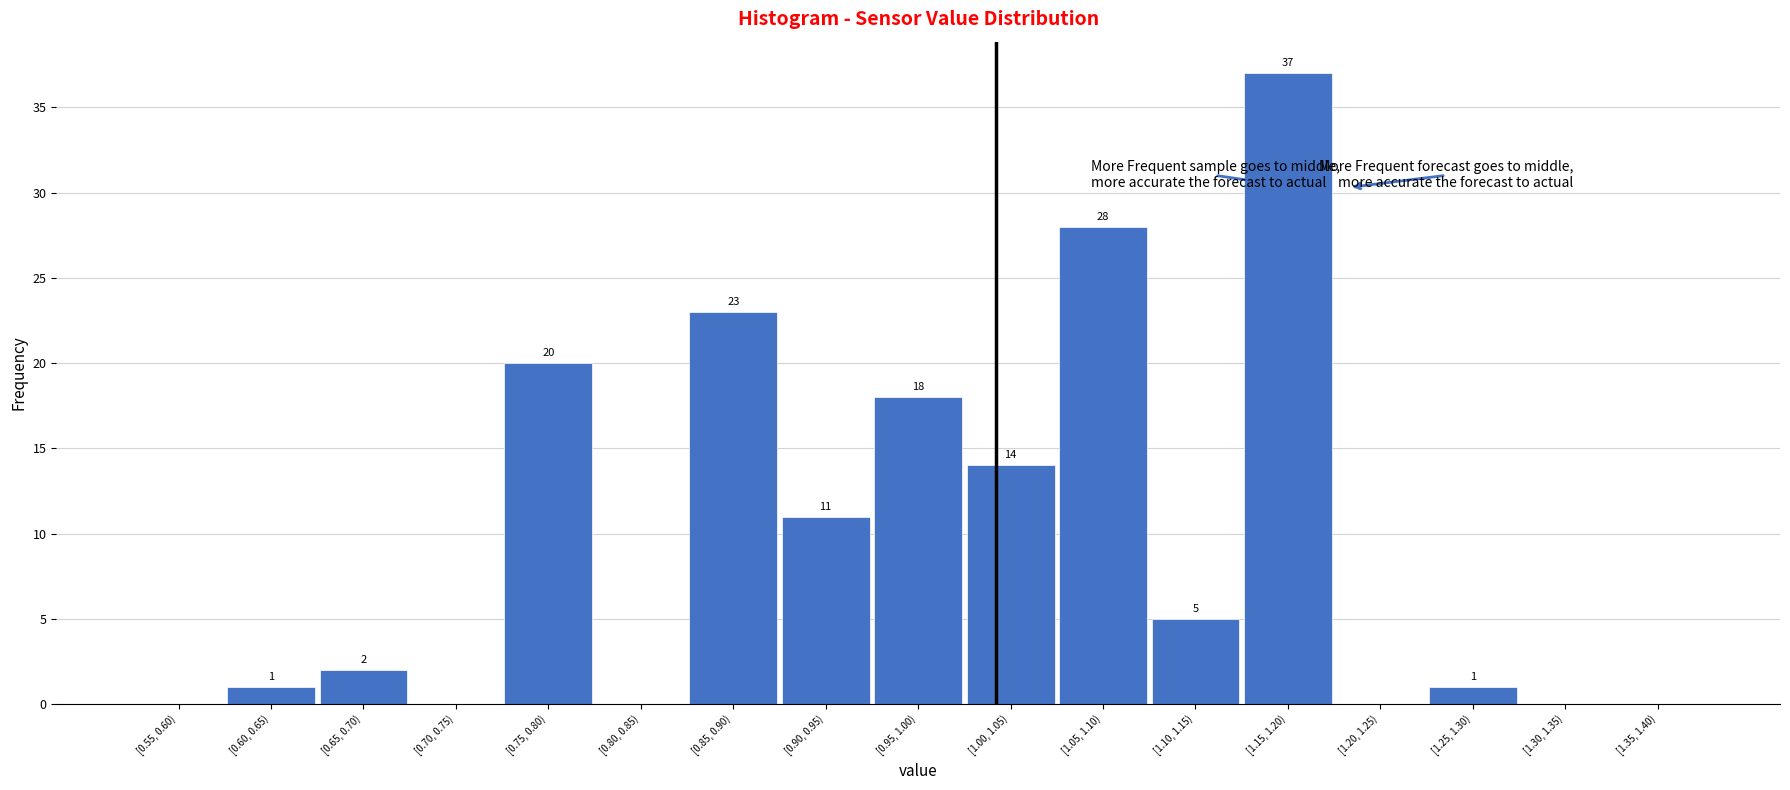

Reading left to right, extract all data points from this chart.

[0.55, 0.60)=0	[0.60, 0.65)=1	[0.65, 0.70)=2	[0.70, 0.75)=0	[0.75, 0.80)=20	[0.80, 0.85)=0	[0.85, 0.90)=23	[0.90, 0.95)=11	[0.95, 1.00)=18	[1.00, 1.05)=14	[1.05, 1.10)=28	[1.10, 1.15)=5	[1.15, 1.20)=37	[1.20, 1.25)=0	[1.25, 1.30)=1	[1.30, 1.35)=0	[1.35, 1.40)=0